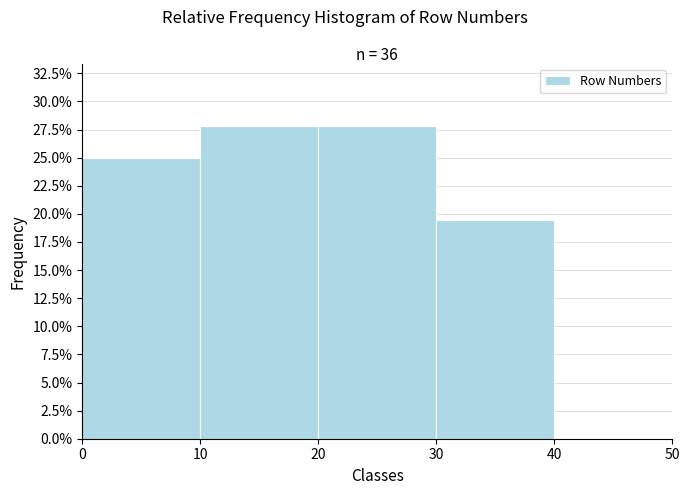

Reading left to right, list every bar in this chart as the range it spans on the x-axis followed by its height. The values are not printed on the chart, so give them approximately, as read against the axis.

0 to 10: 25.0
10 to 20: 28.0
20 to 30: 28.0
30 to 40: 19.5
40 to 50: 0